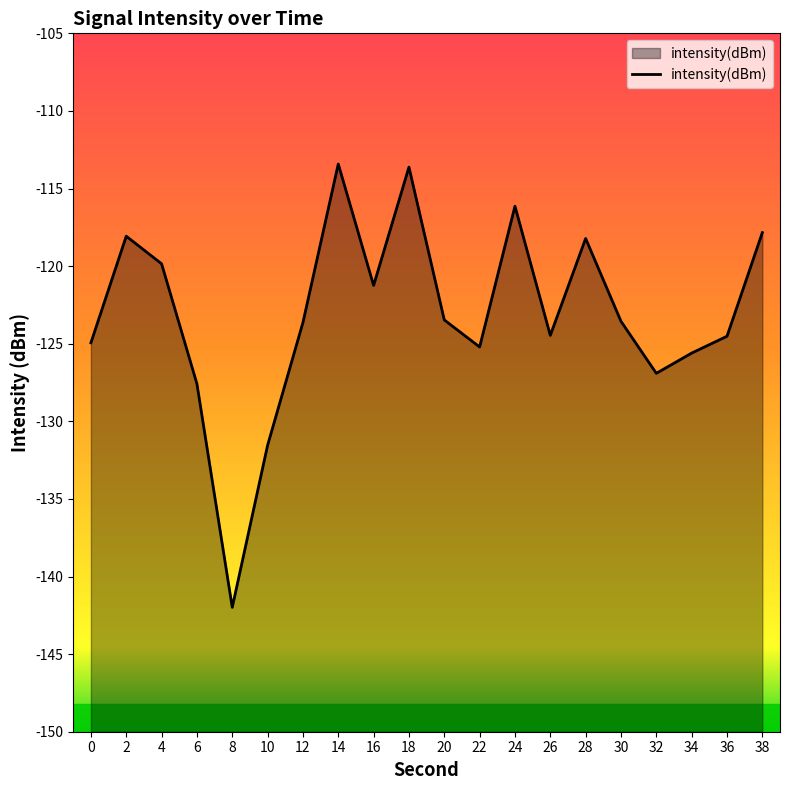

The chart shows a value of -118.2 at 28. True or false?

True